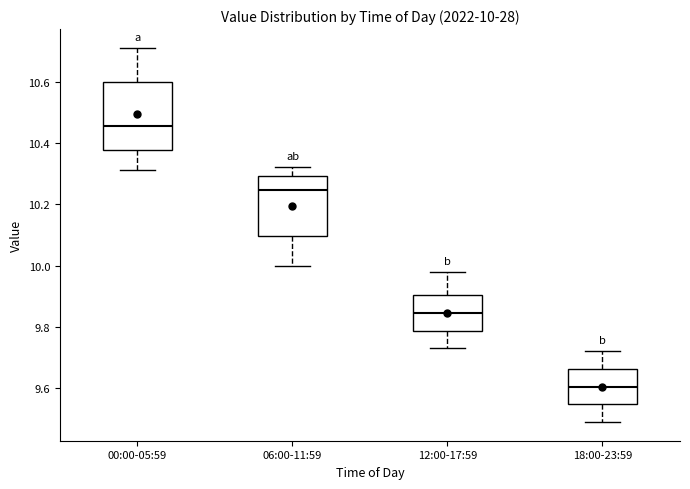

Comparing the boxes themselves (not the whiskers), which one is the tallest?

00:00-05:59